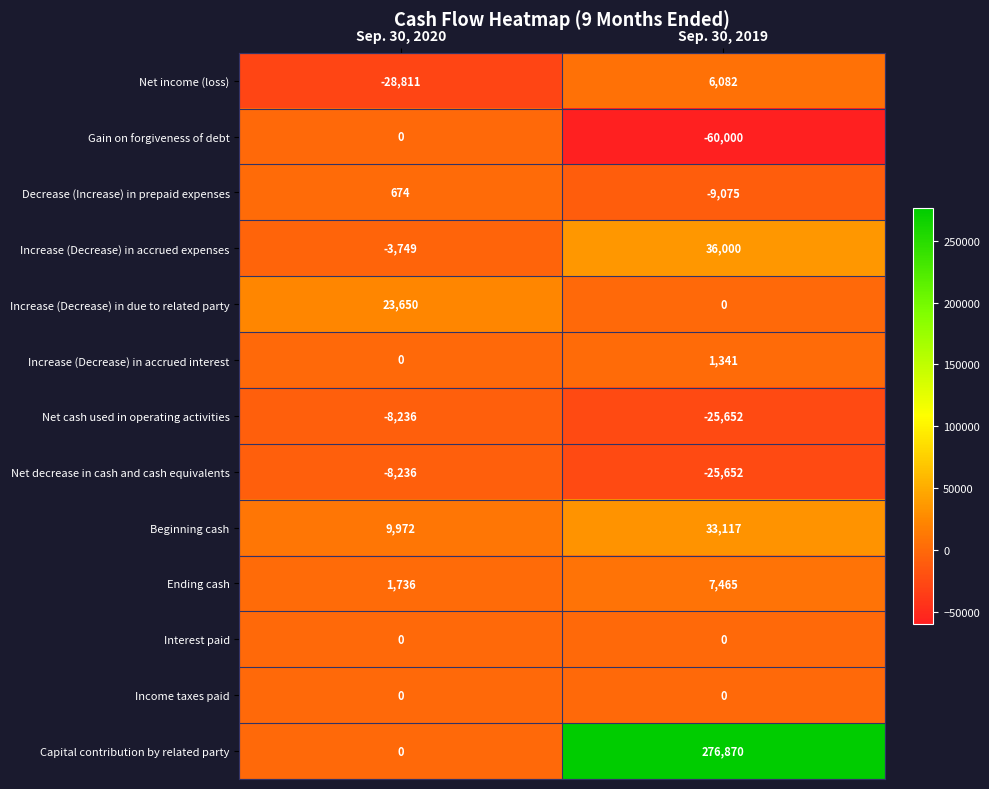

What is the approximate value of Increase (Decrease) in accrued interest at Sep. 30, 2019, to the nearest 50?

1350